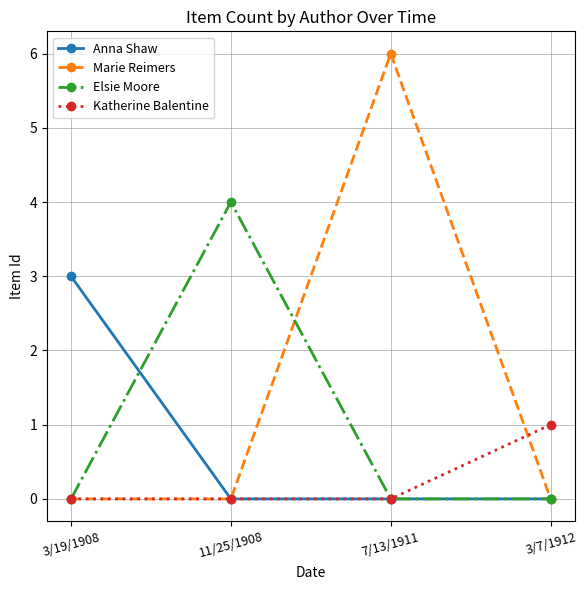

Is this an area chart (filled region under the line)?

No